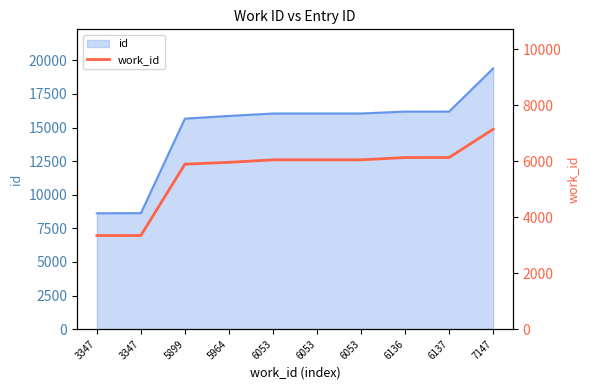

Rank the categories by value from lowest to highest.

3347, 3347, 5899, 5964, 6053, 6053, 6053, 6136, 6137, 7147